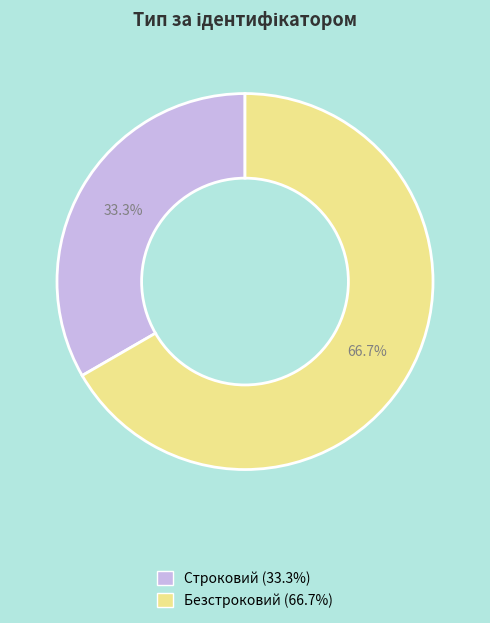

How many segments does this pie chart have?

2